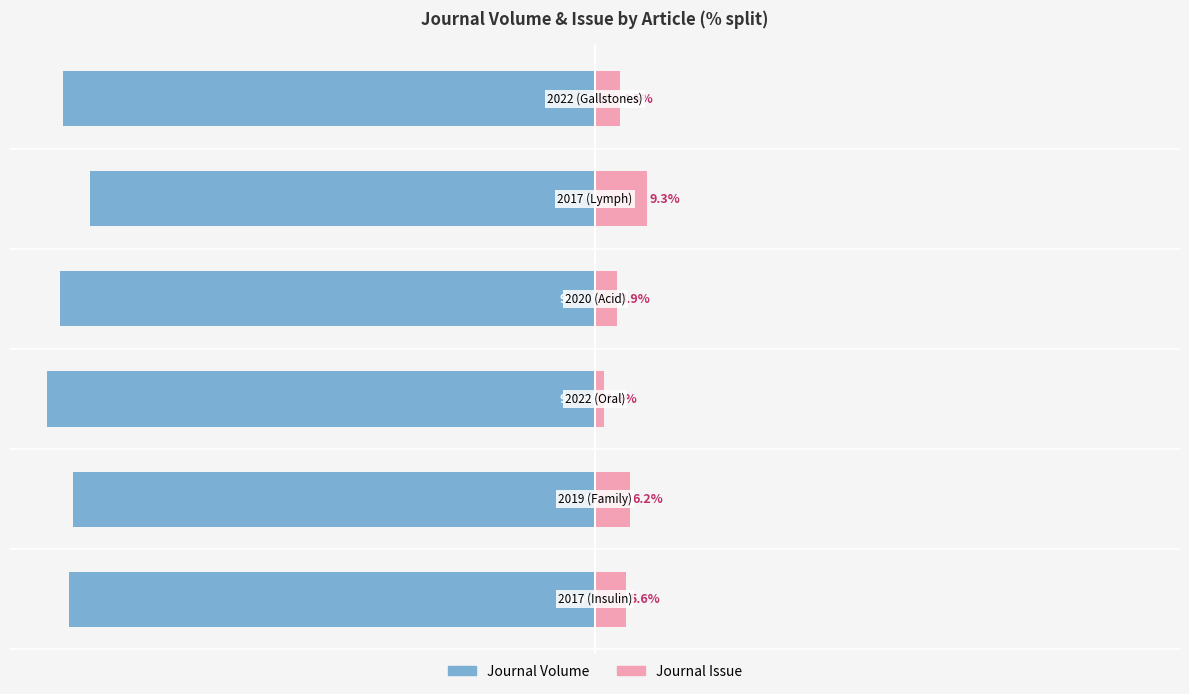

True or false: Journal Volume has a value of -90.7 at 4.

True